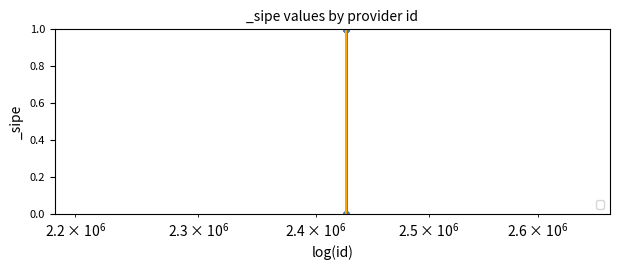

List the labels in order of value, largest first.

2426389, 2426391, 2426383, 2426382, 2426387, 2426384, 2426386, 2426390, 2426388, 2426385